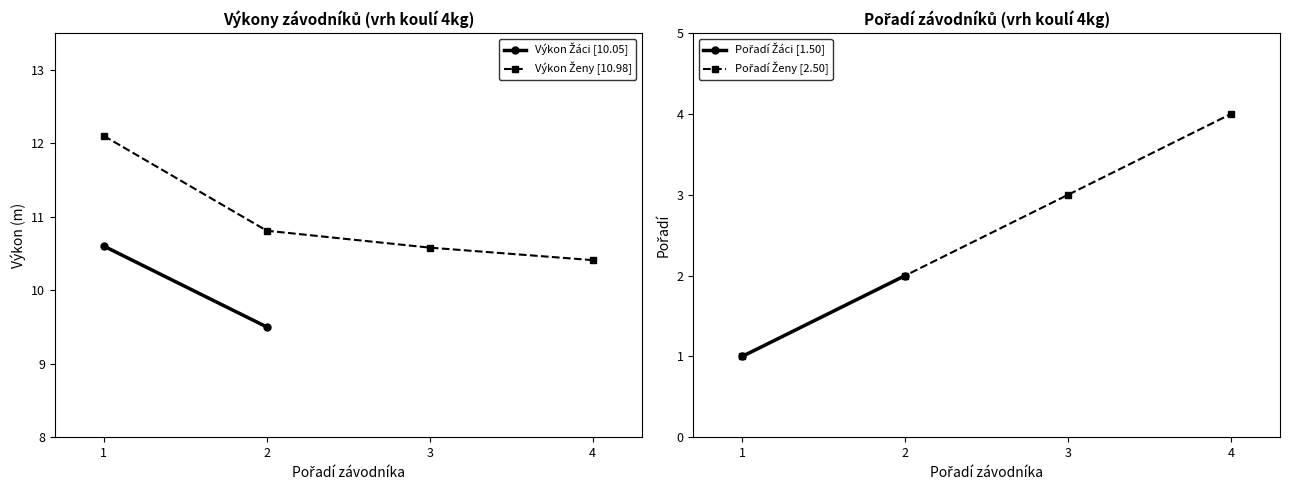

At 1, list the series in order from largest to smallest.

Výkon (Ženy), Pořadí (Ženy)